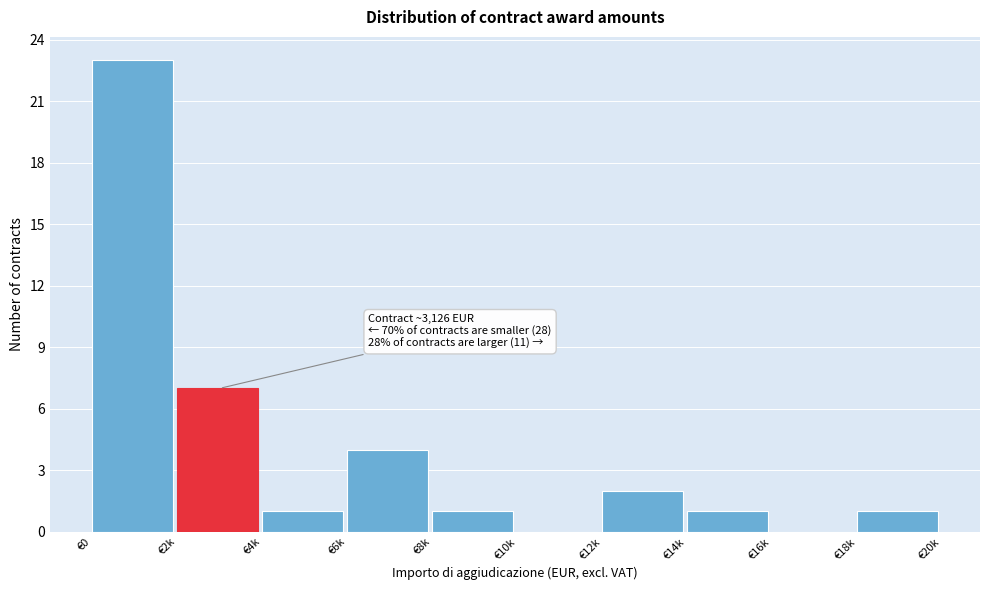

Reading right to left, extract all data points from this chart.

€18k=1	€16k=0	€14k=1	€12k=2	€10k=0	€8k=1	€6k=4	€4k=1	€2k=7	€0=23